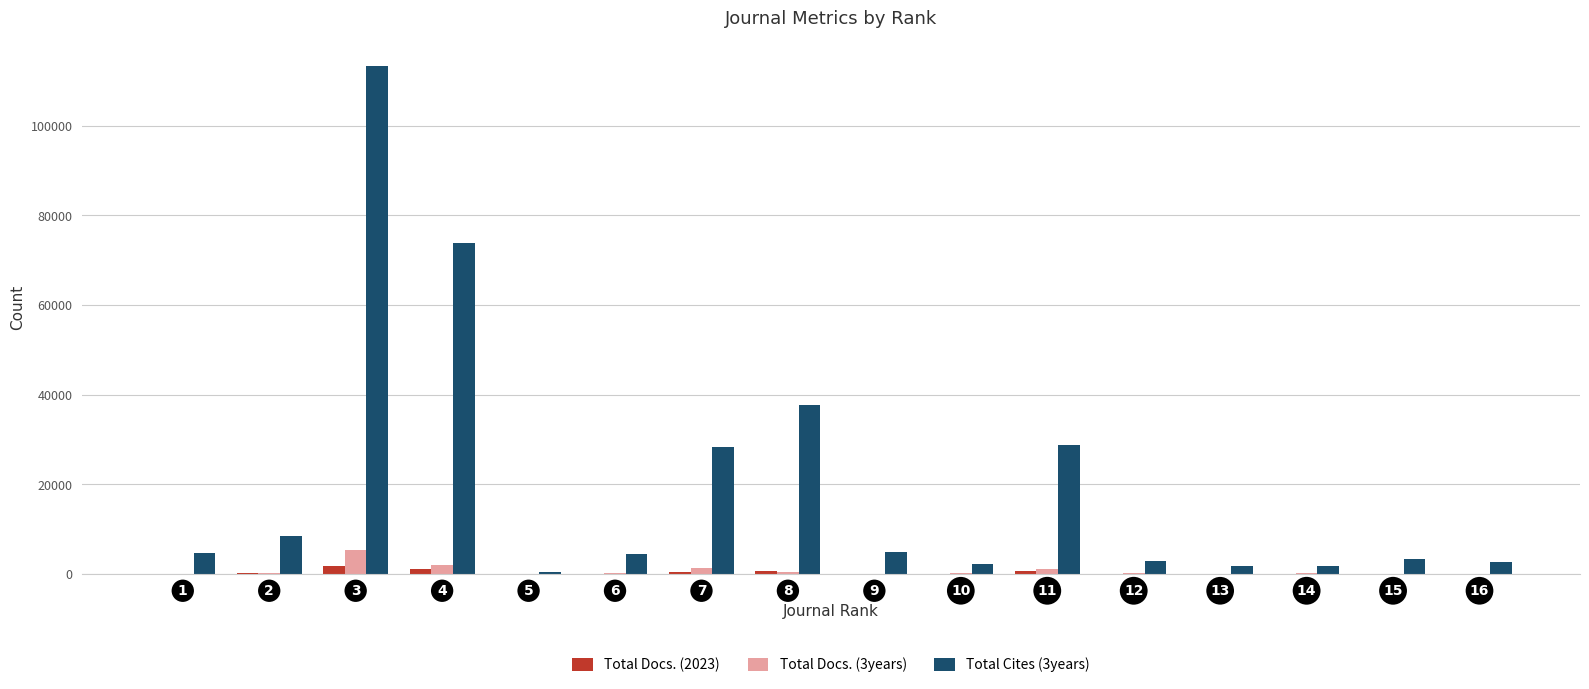

The value of Total Cites (3years) at 12 is 3000. True or false?

True